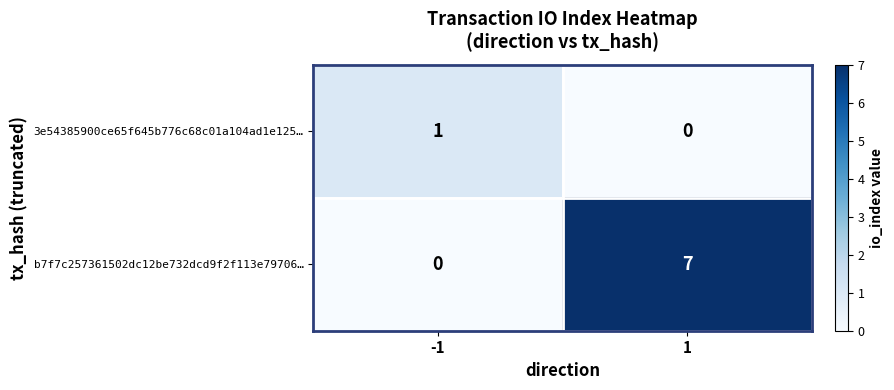

What is the total value across all series at 1?

7